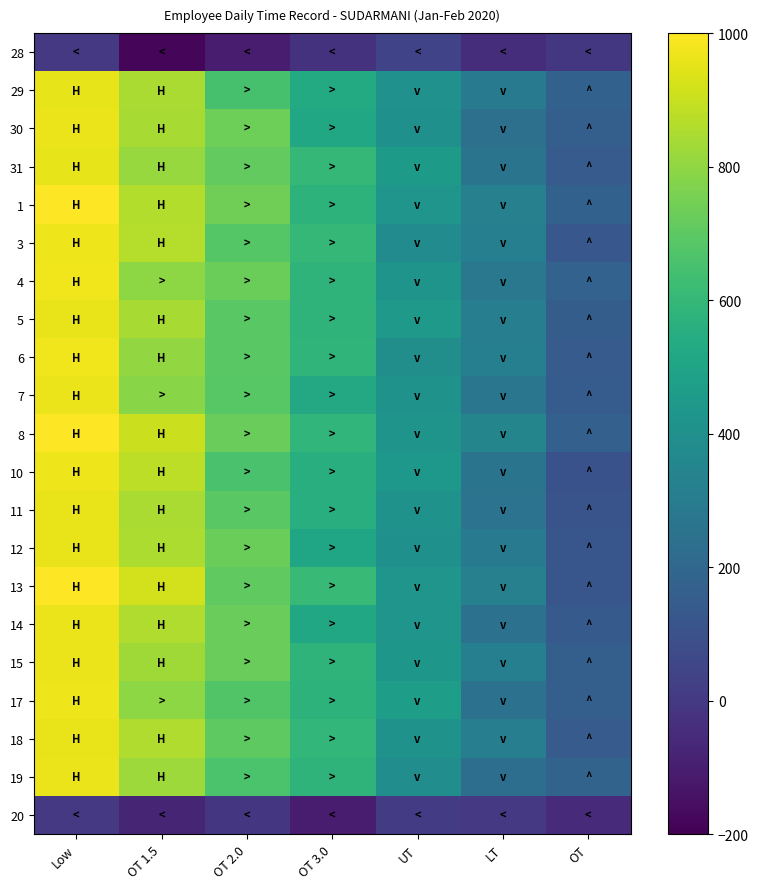

Count the number of categories in the chart.

7